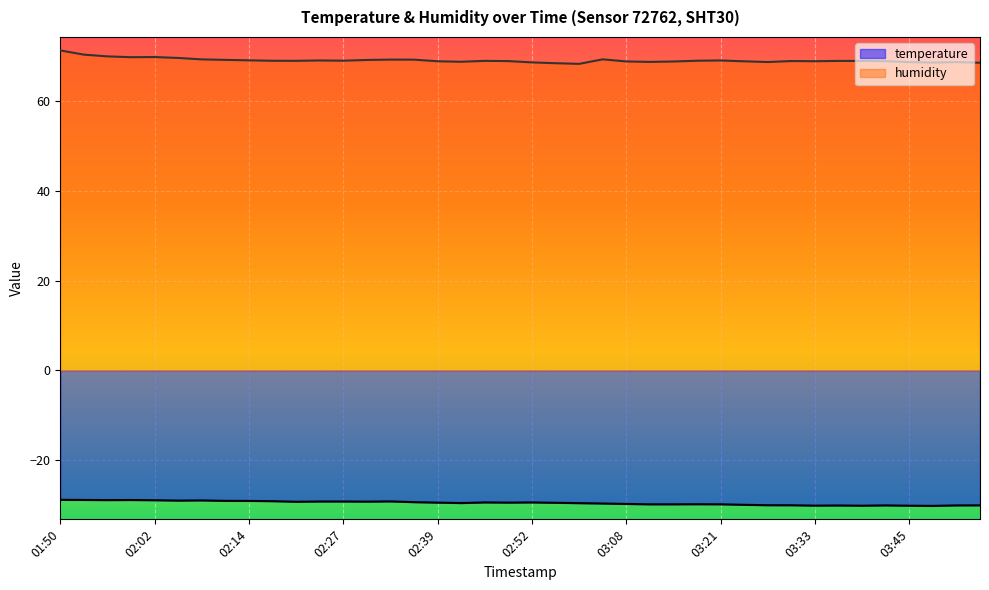

What is the value of the temperature point at the 37th from the left?

-30.1